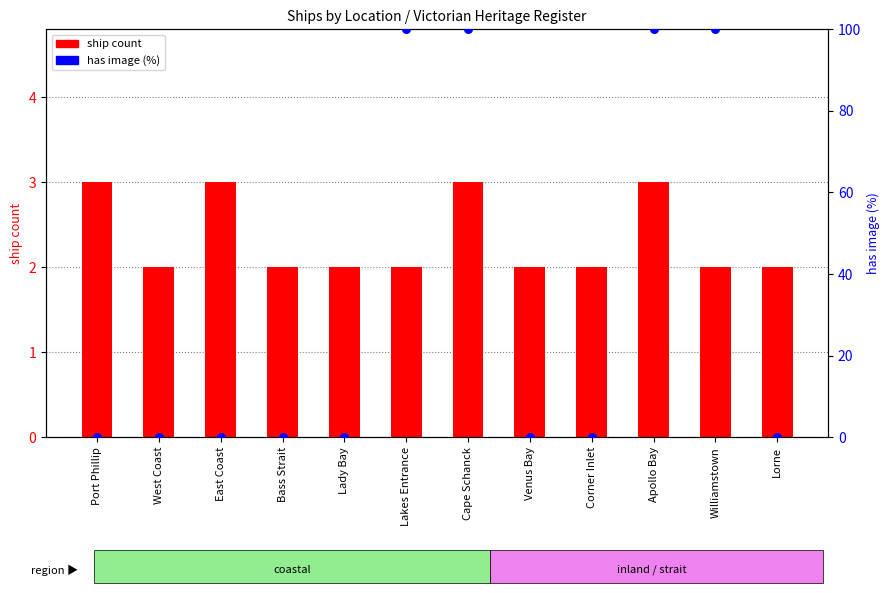

What is the total value across all series at Venus Bay?

2